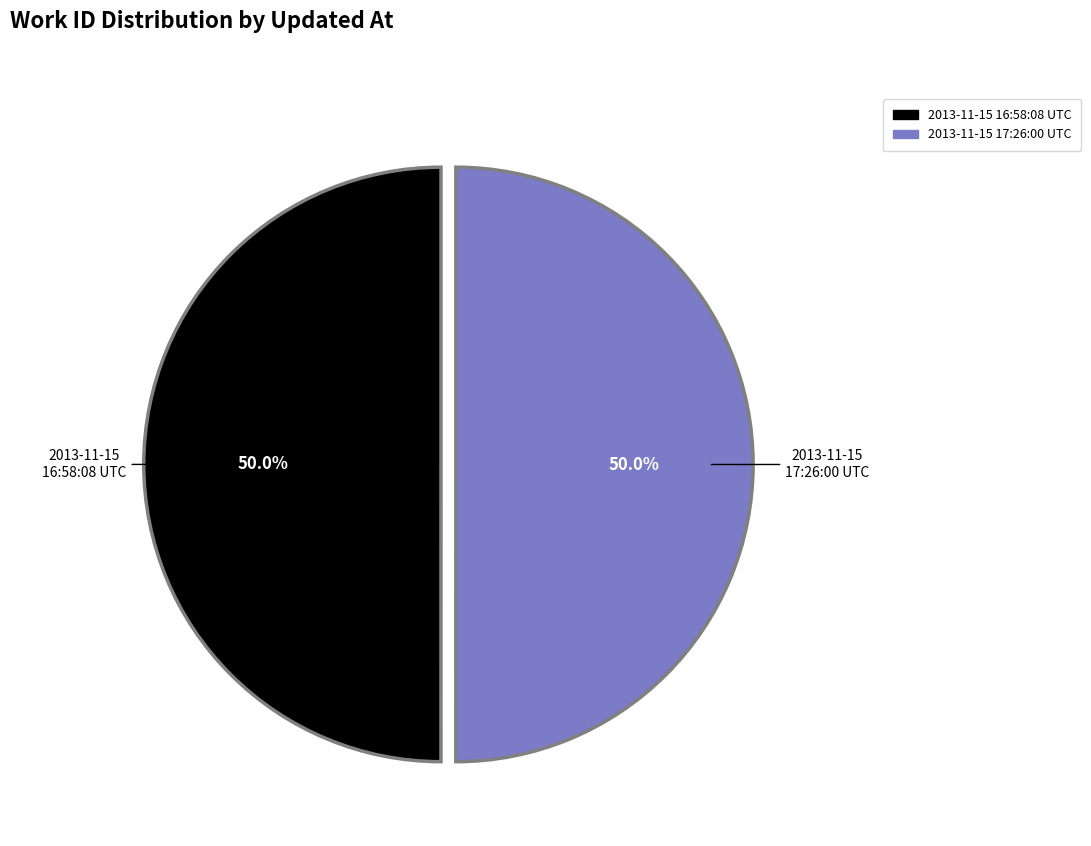

Approximately how many times larger is the value at 2013-11-15 16:58:08 UTC compared to 2013-11-15 17:26:00 UTC?

1.0